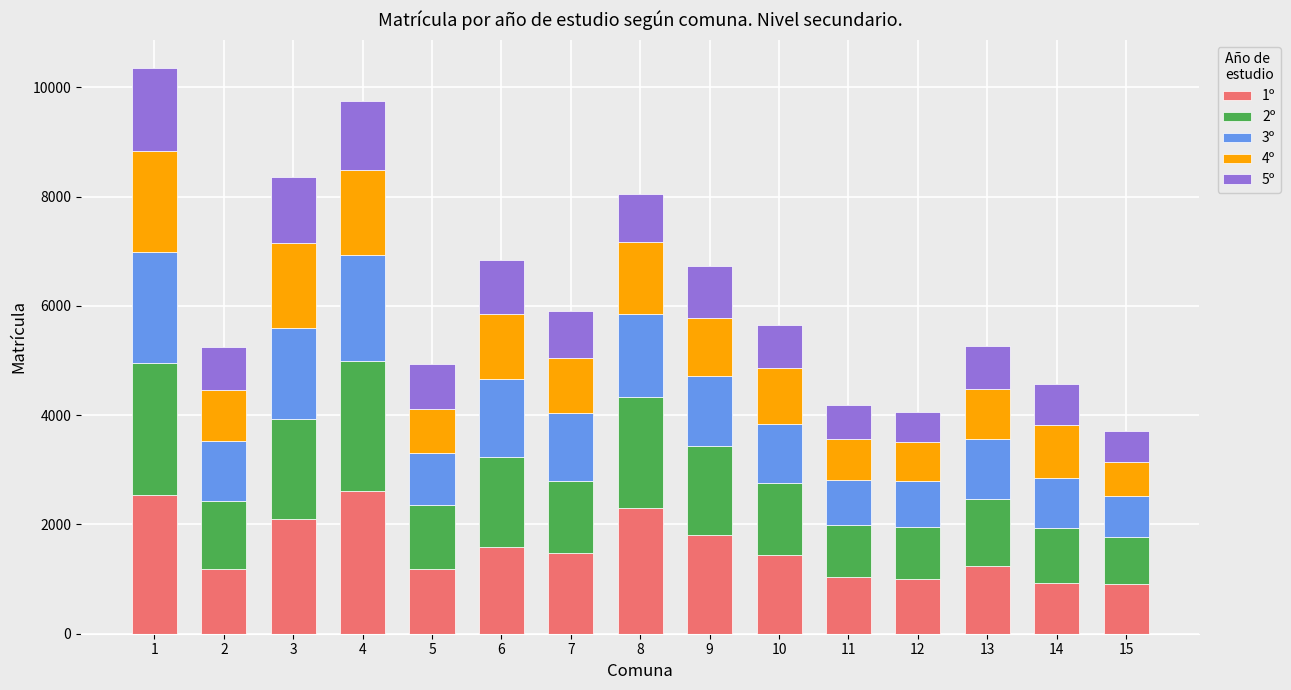

What is the total value across all series at 11?

4182